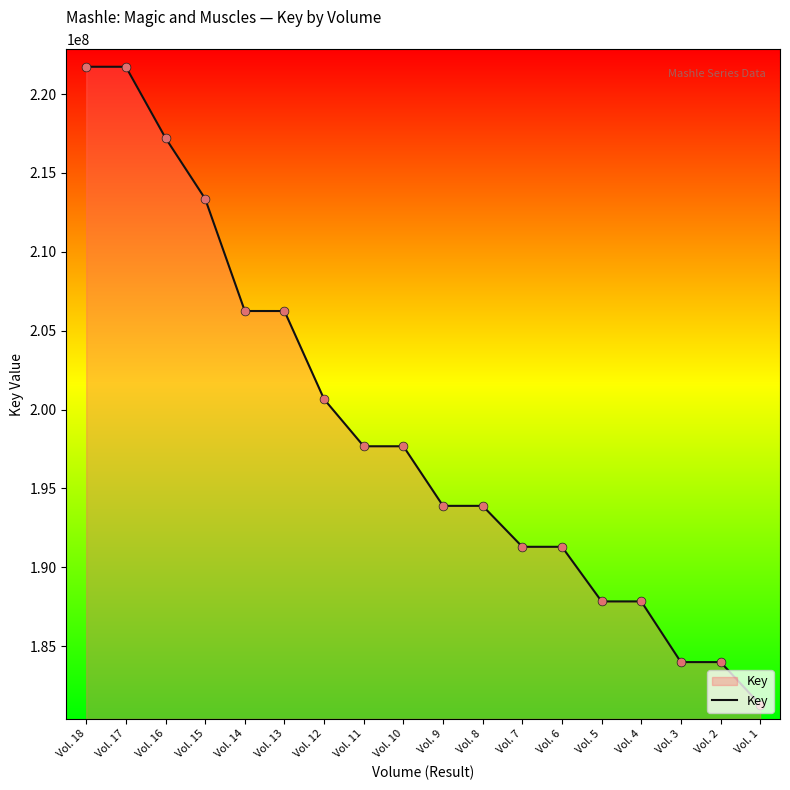

Between Vol. 16 and Vol. 17, which is larger?

Vol. 17